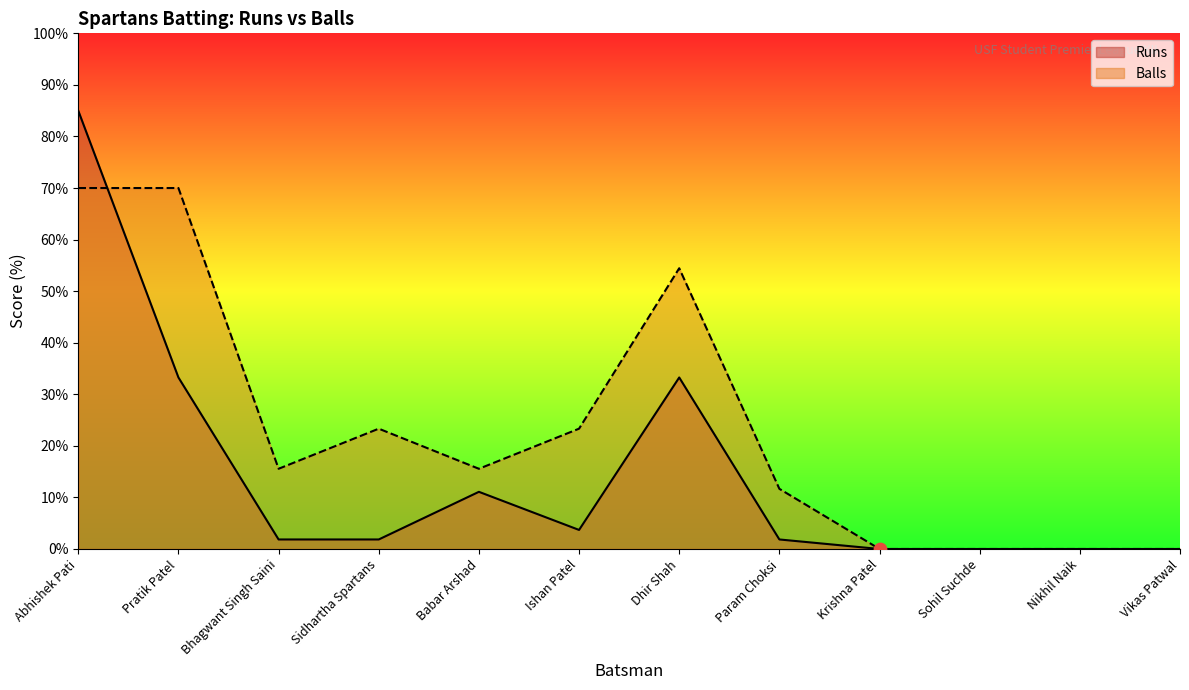

Which series contains the highest Y value?

Runs